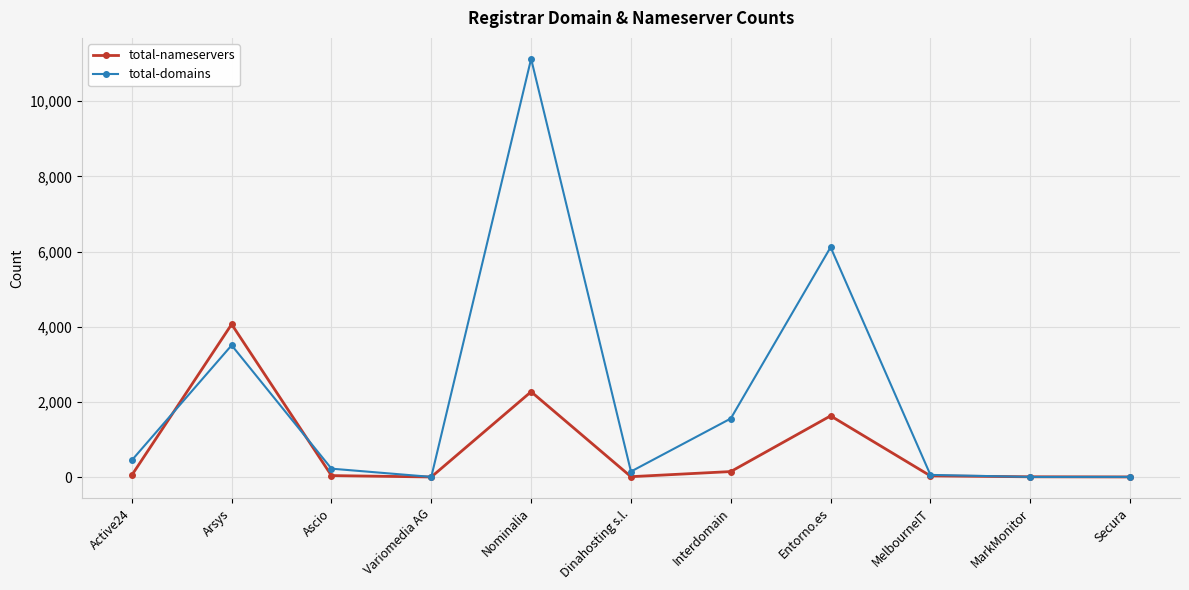

What is the total value across all series at MarkMonitor?

14